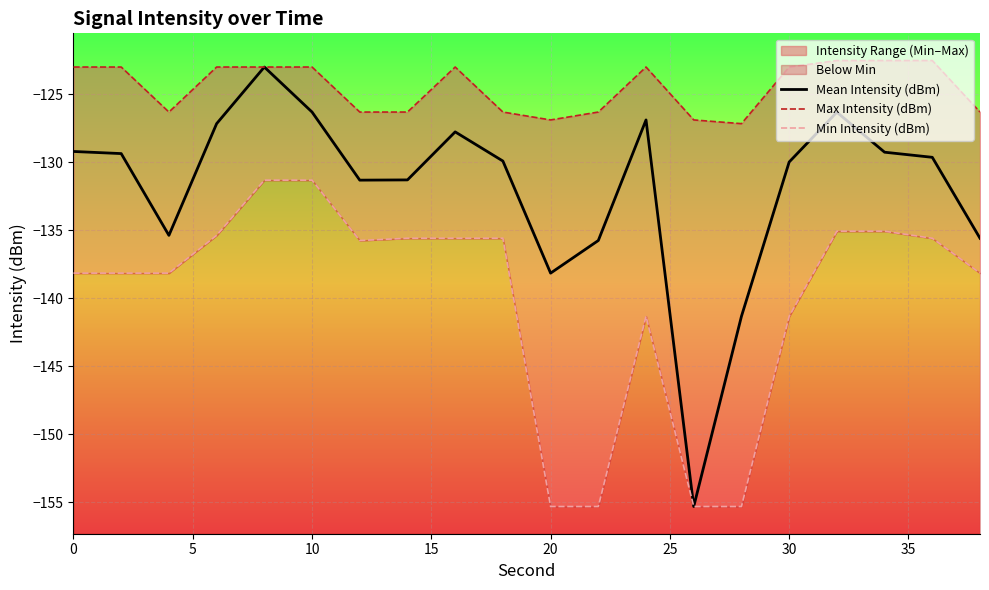

What is the lowest value of the Mean Intensity (dBm) series?

-155.3